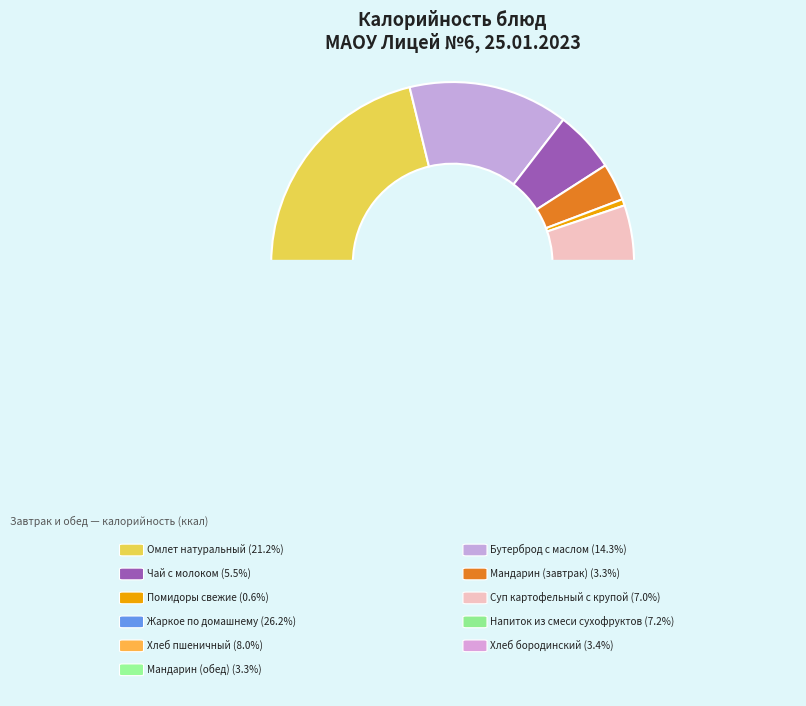

Does any single category account for the majority?

No